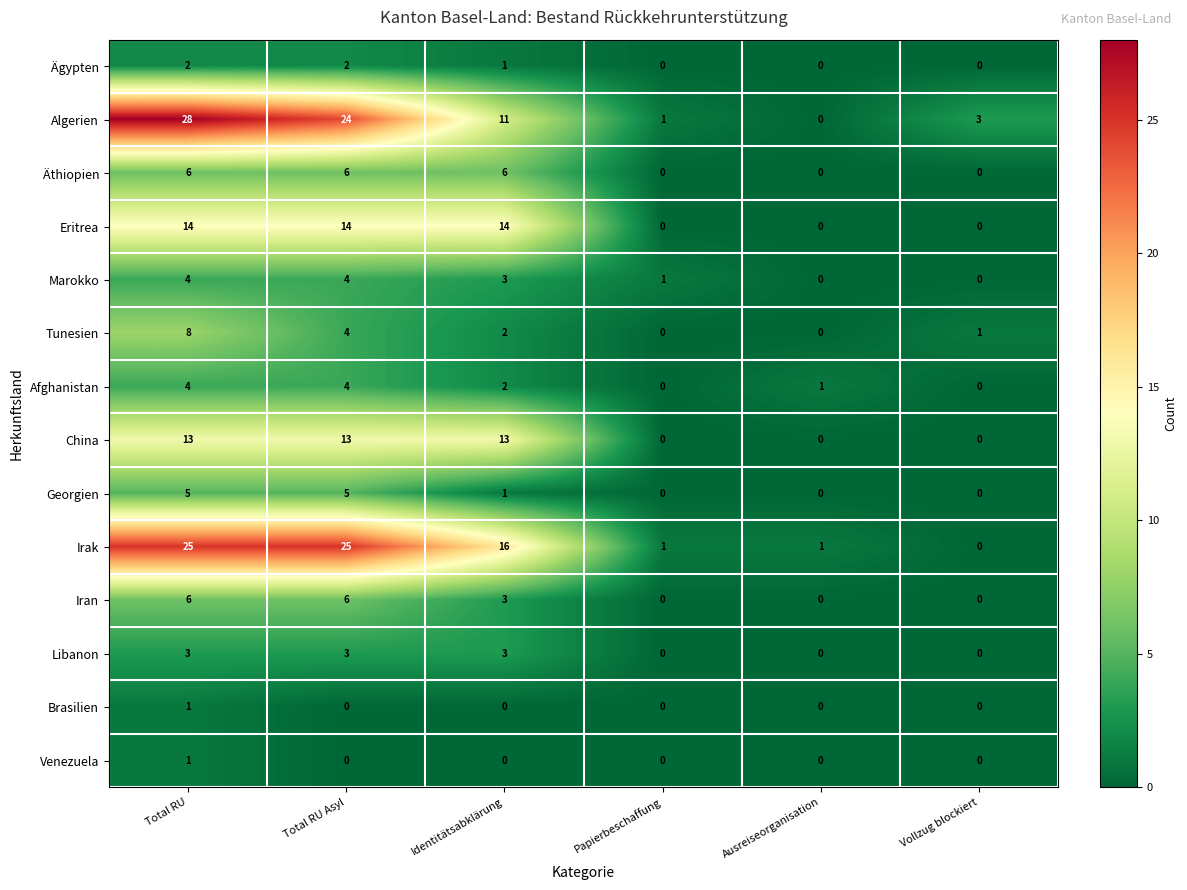

Which series has the largest total across all categories?

Irak